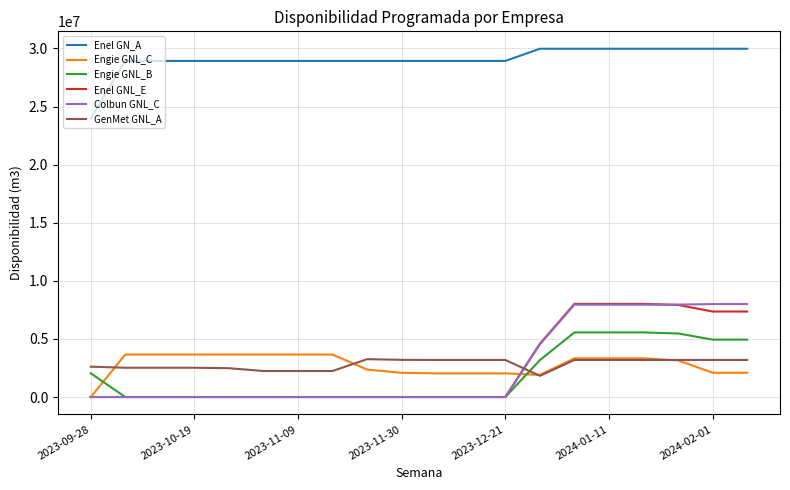

What is the highest value of the GenMet GNL_A series?

3258500.0